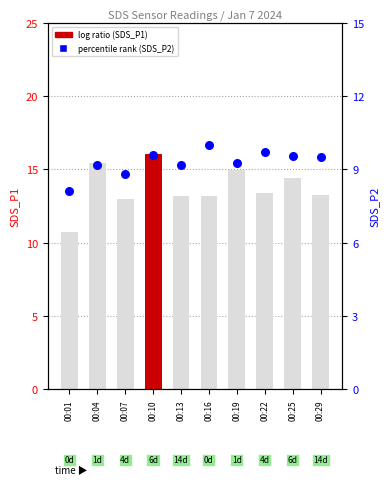

Which series reaches the minimum Y coordinate?

SDS_P2 (percentile rank)